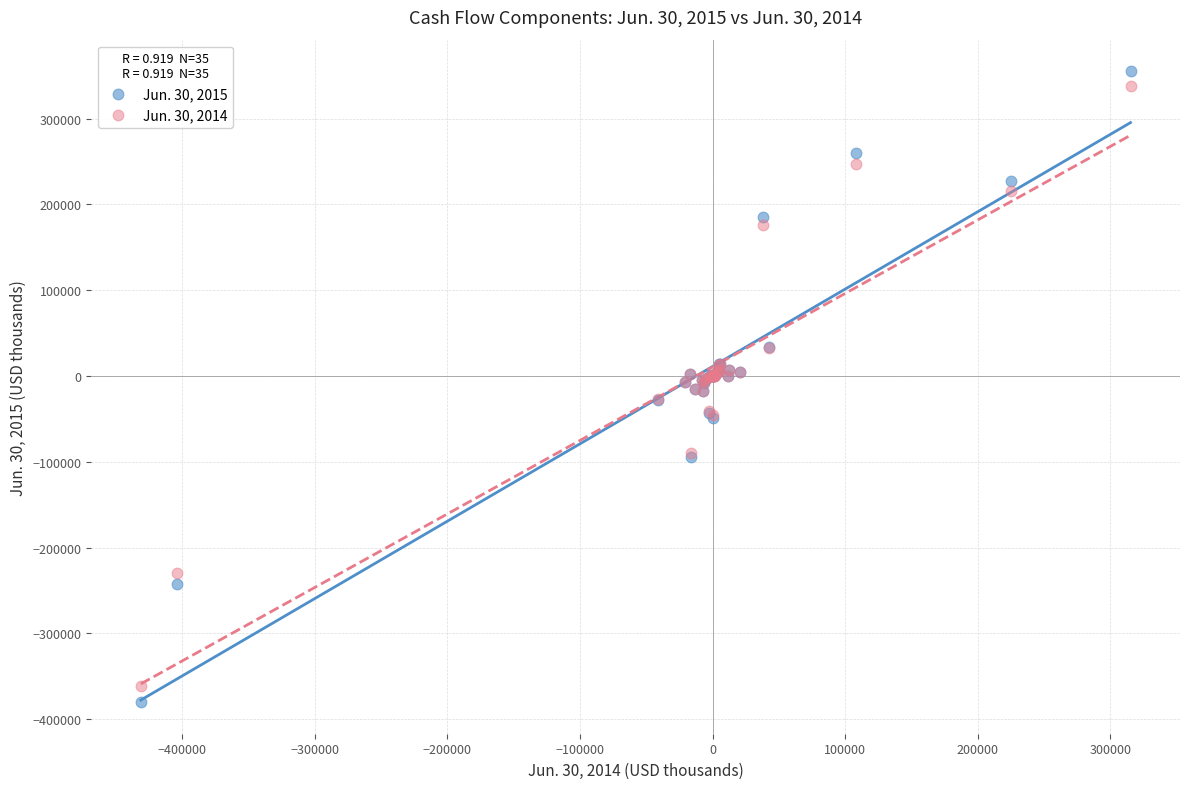

What is the X range (max minus min) for the scatter plot?

746481.0